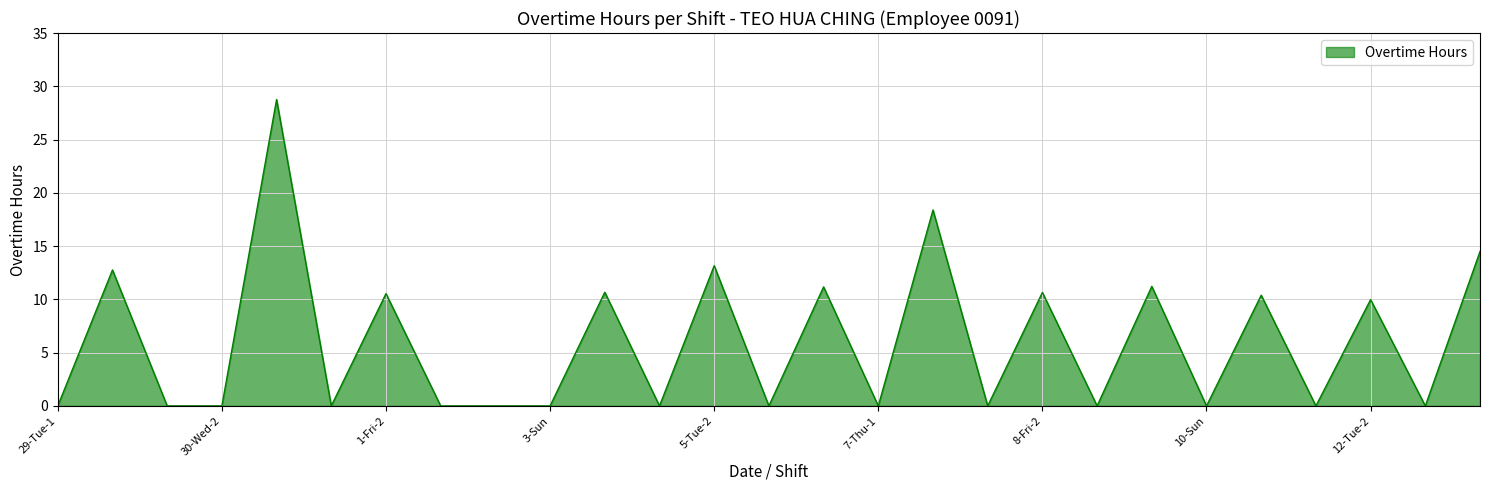

What is the maximum value shown in the chart?

28.8